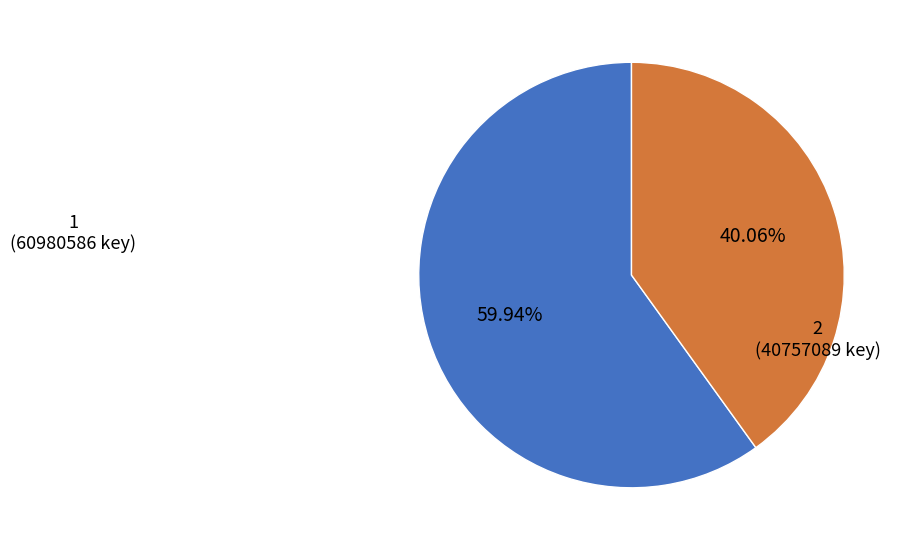

Is there a majority slice in this chart?

Yes